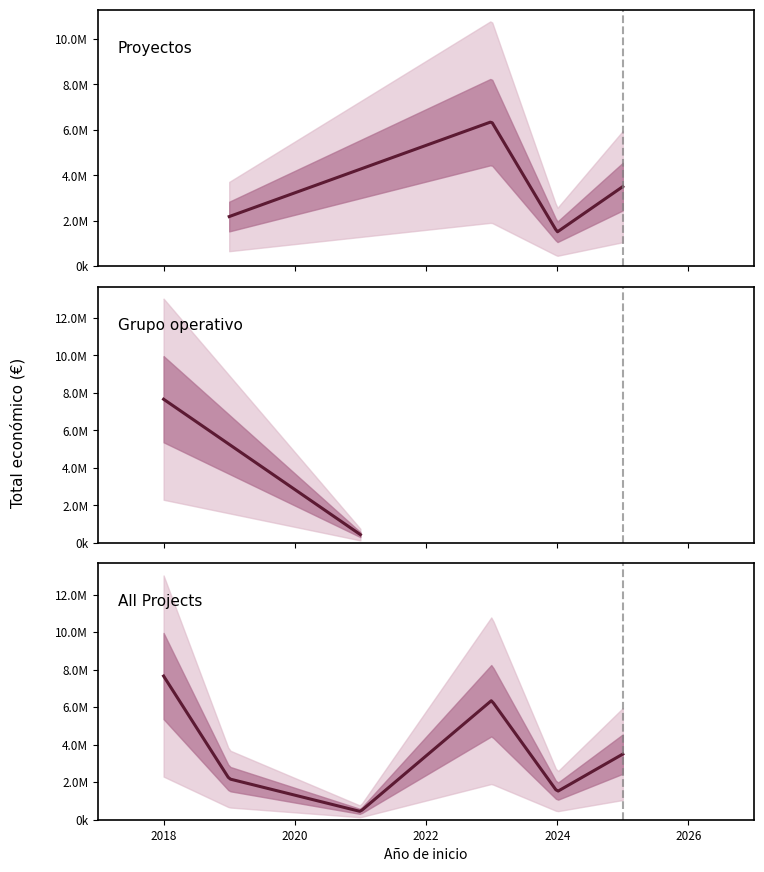

Reading right to left, transcribe all the data shown in this chart.

3499019	1498925	6357762	440317	2179363	2769359	4316373	573623